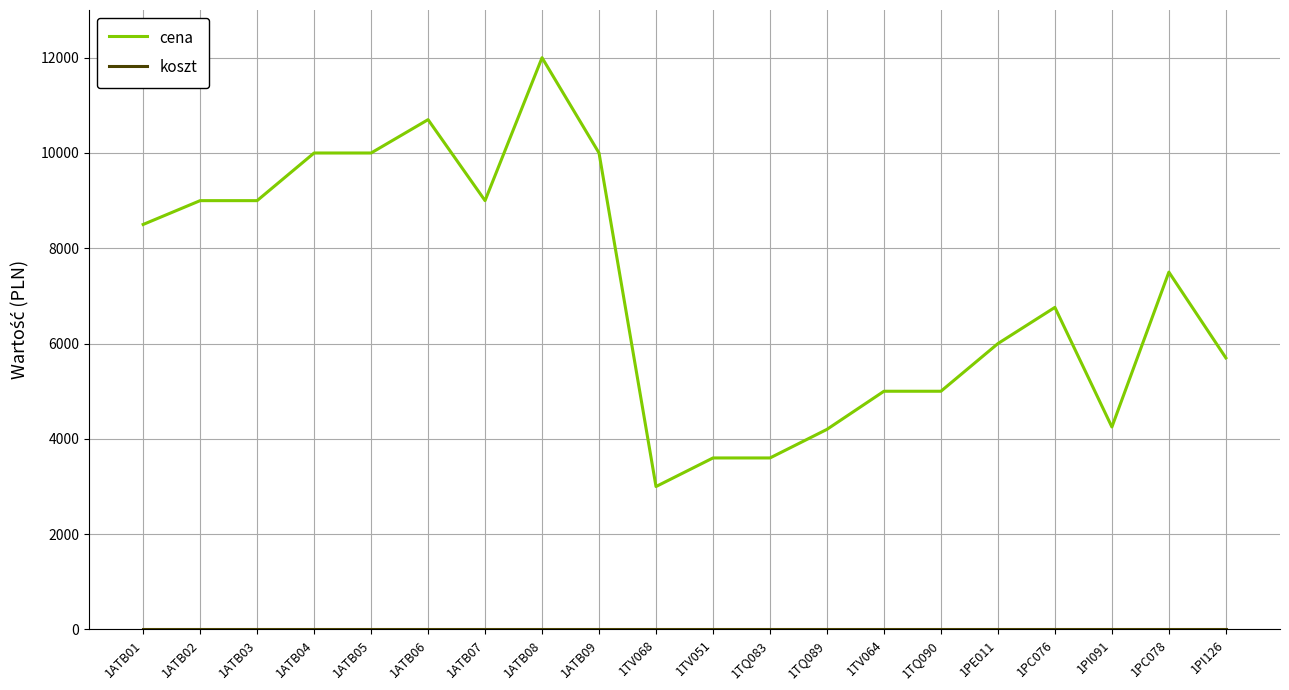

The value of cena at 1PI126 is 5699. True or false?

True